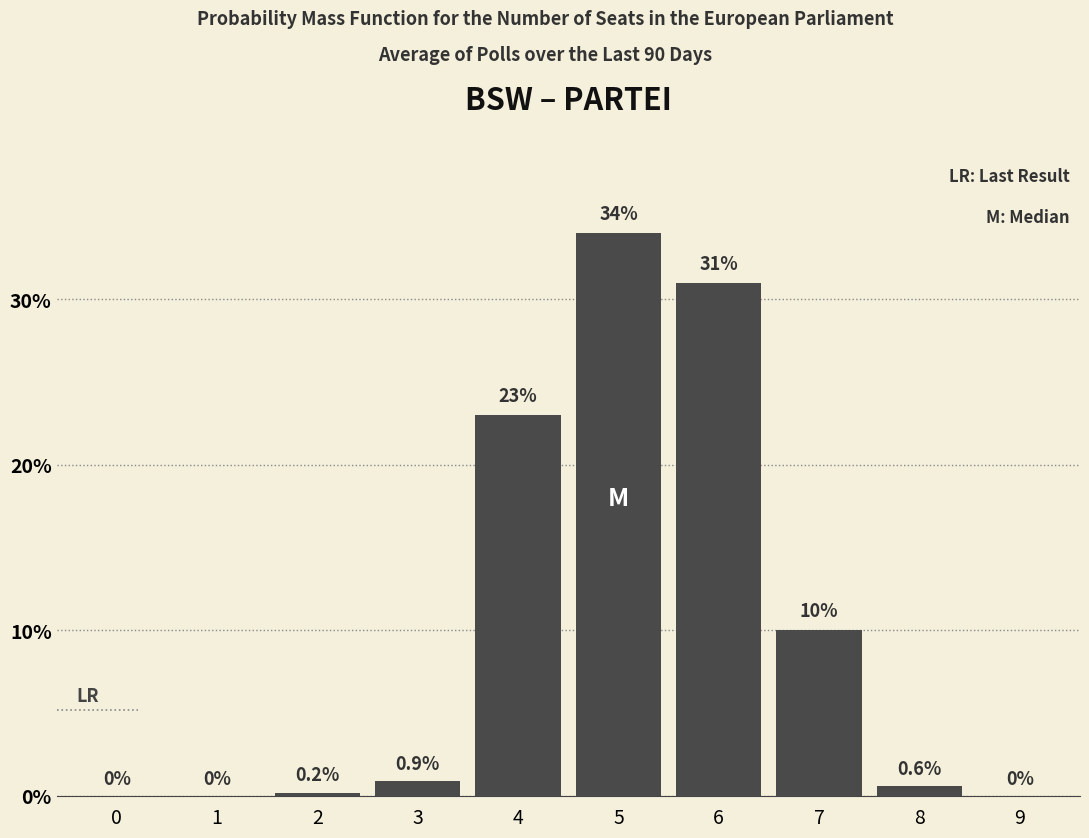

Reading left to right, transcribe all the data shown in this chart.

0=0.0	1=0.0	2=0.2	3=0.9	4=23.0	5=34.0	6=31.0	7=10.0	8=0.6	9=0.0